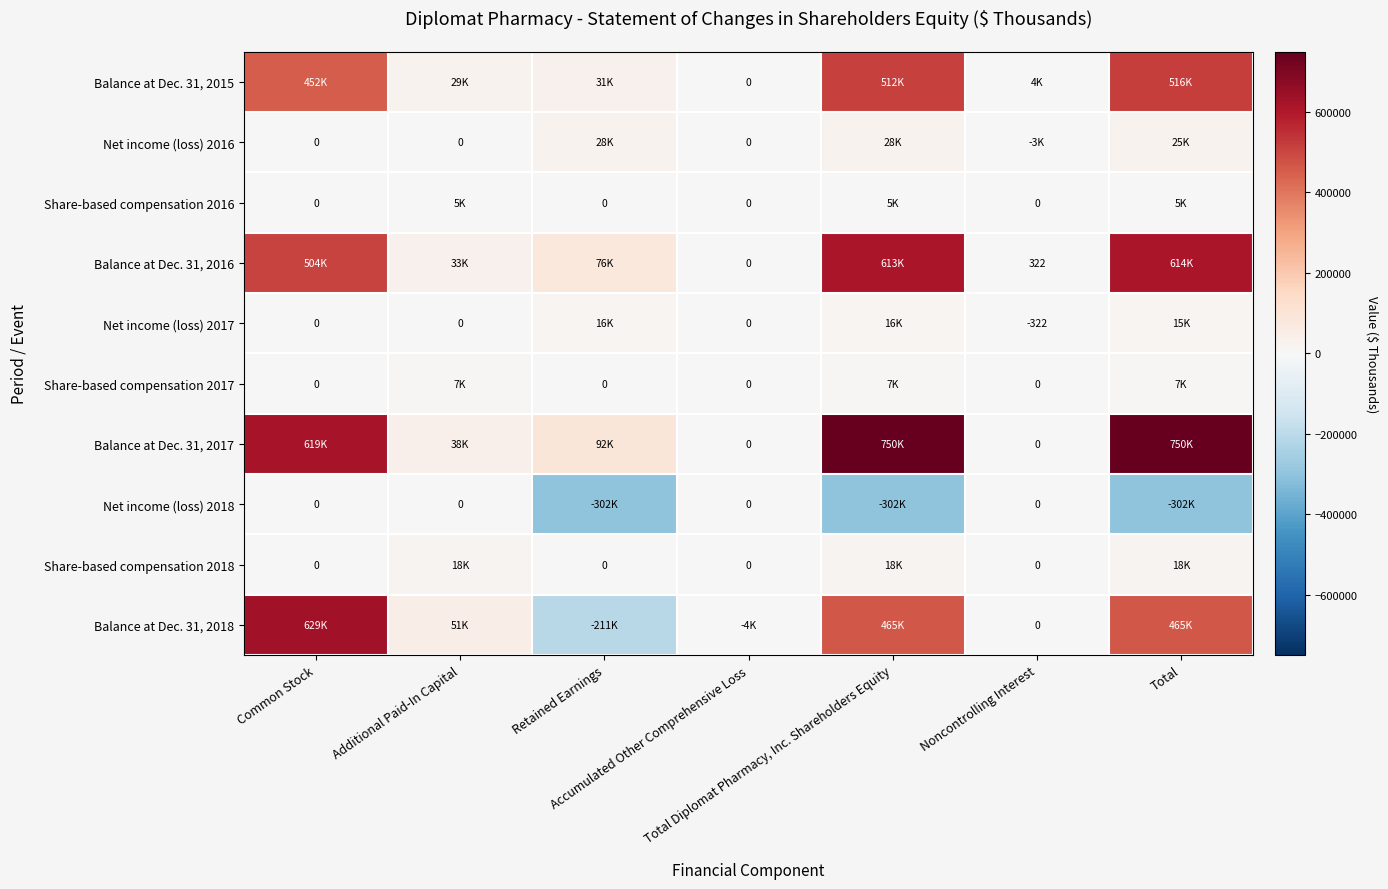

At how many categories does at least one series exceed 674479?

2